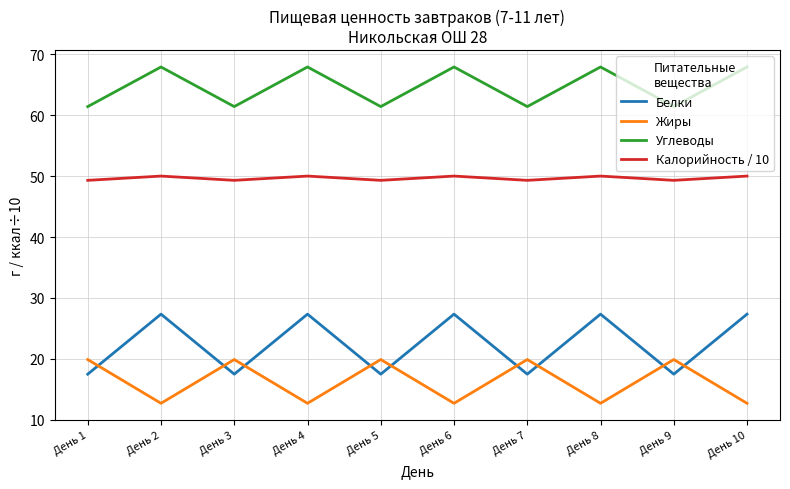

Rank the series by their maximum value, from lowest to highest.

Жиры, Белки, Калорийность / 10, Углеводы